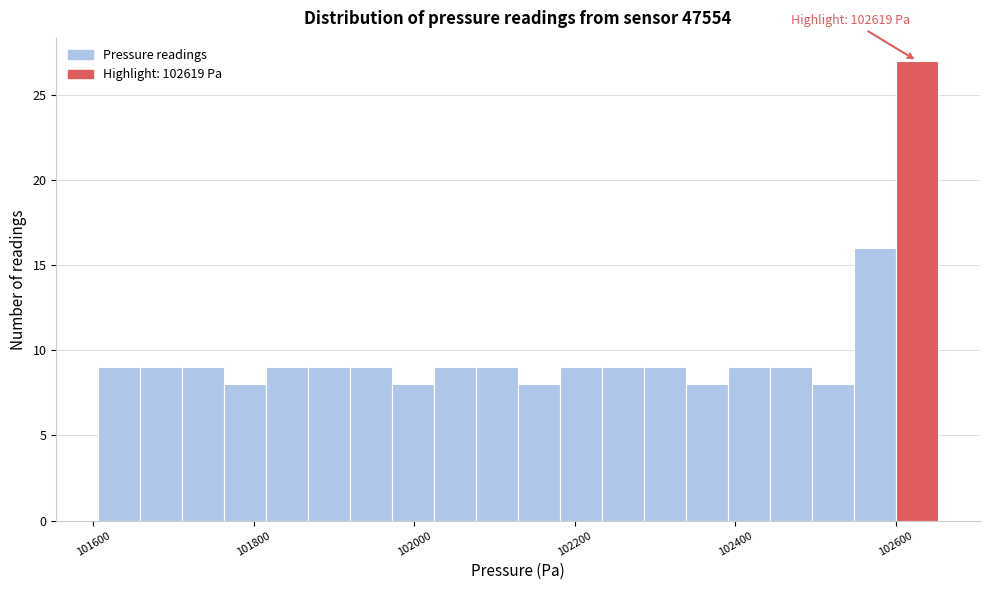

Read against the x-axis, roughly where is the centre of the tallest bar?

102620